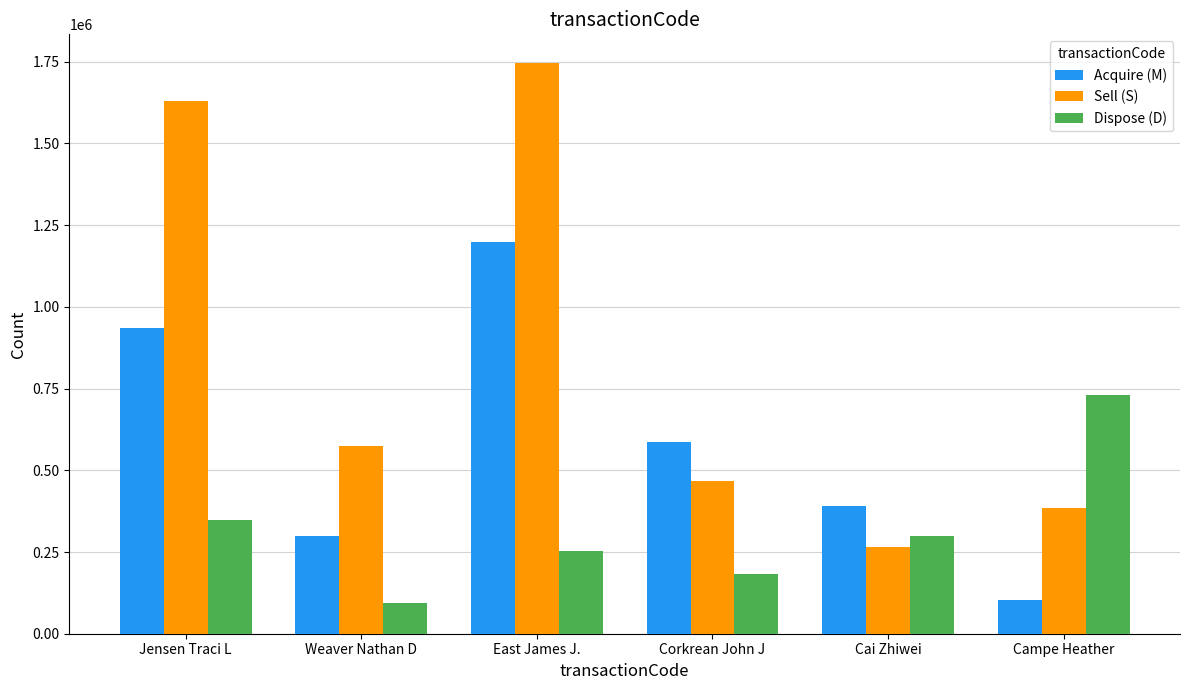

Reading left to right, extract all data points from this chart.

Acquire (M): 934349	298972	1198753	587641	391631	103089
Sell (S): 1628696	573478	1746577	467562	265064	384751
Dispose (D): 349049	93109	254300	183575	298833	730446